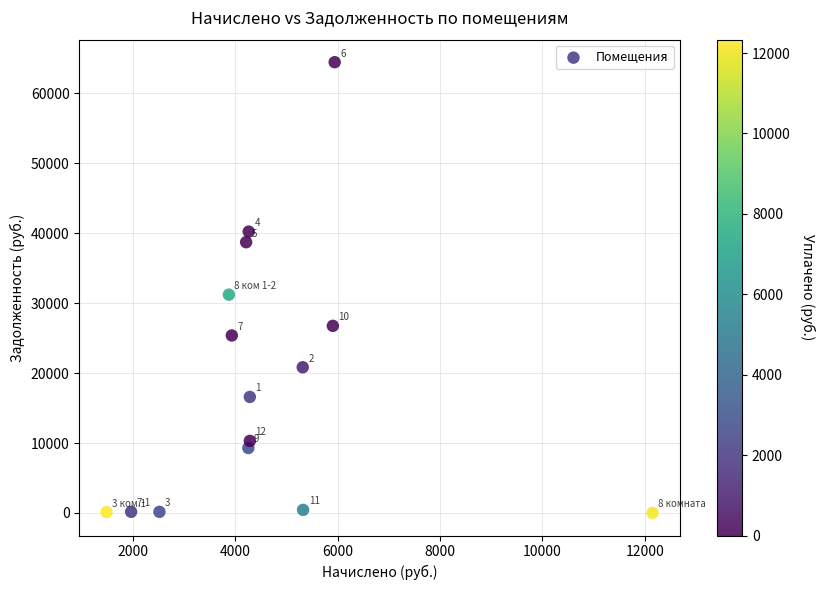

What Y value in the scatter plot is closest to 32235?

31224.6